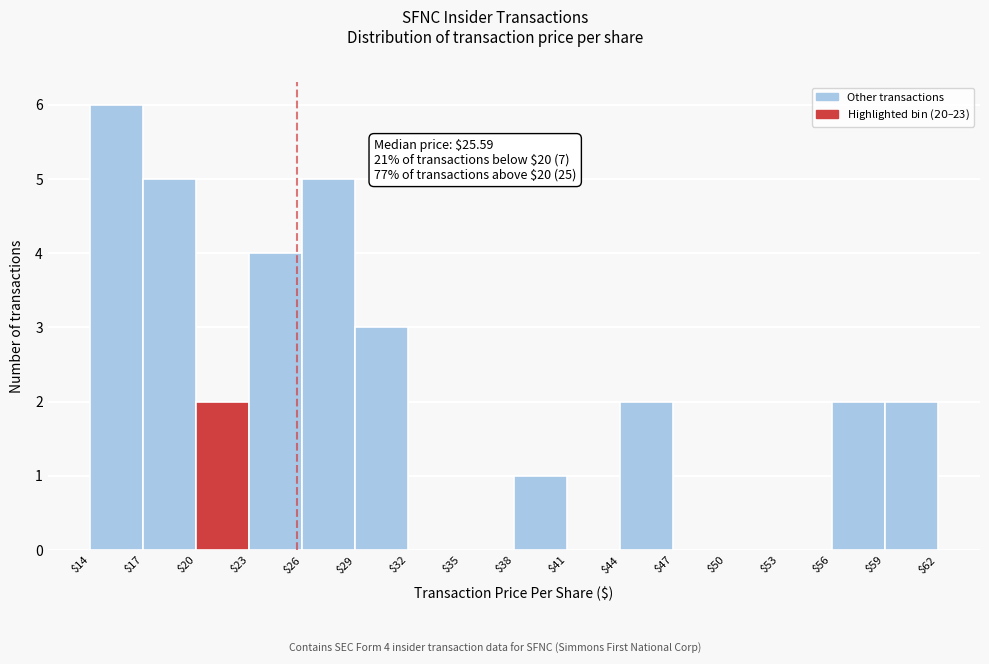

Over which range of the x-axis is the bar tallest?

$14 to $17